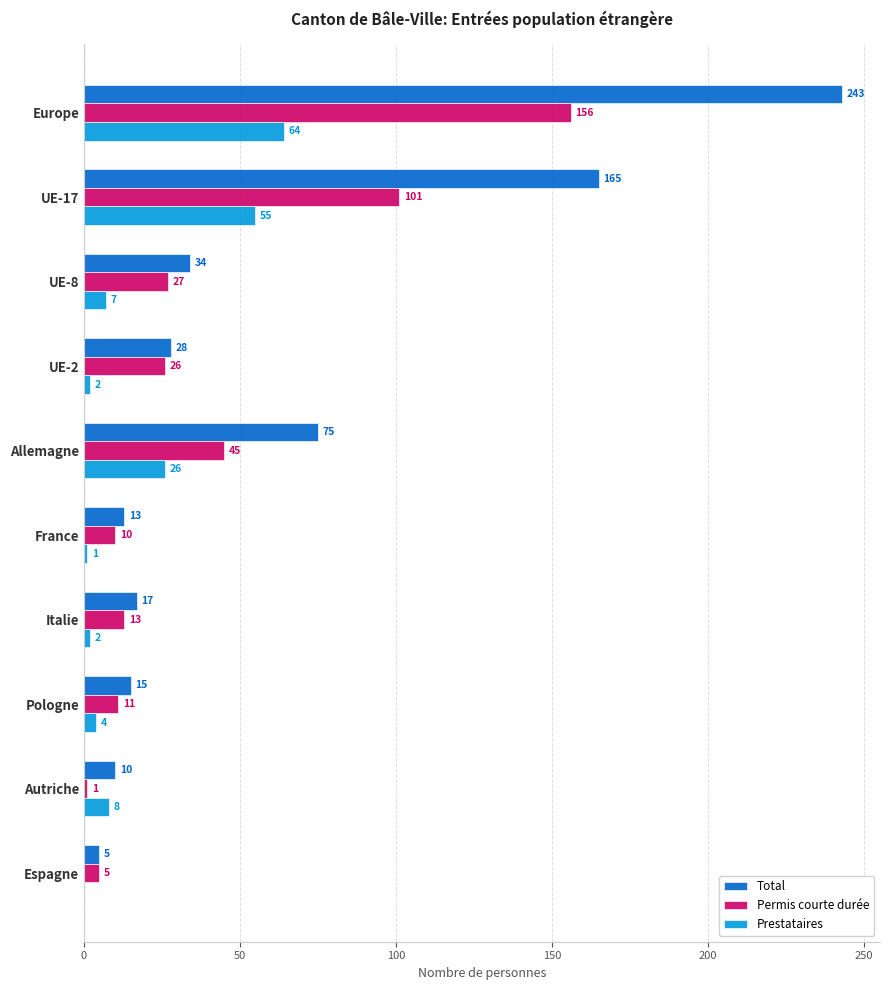

Which series changed the most between Europe and UE-8?

Total